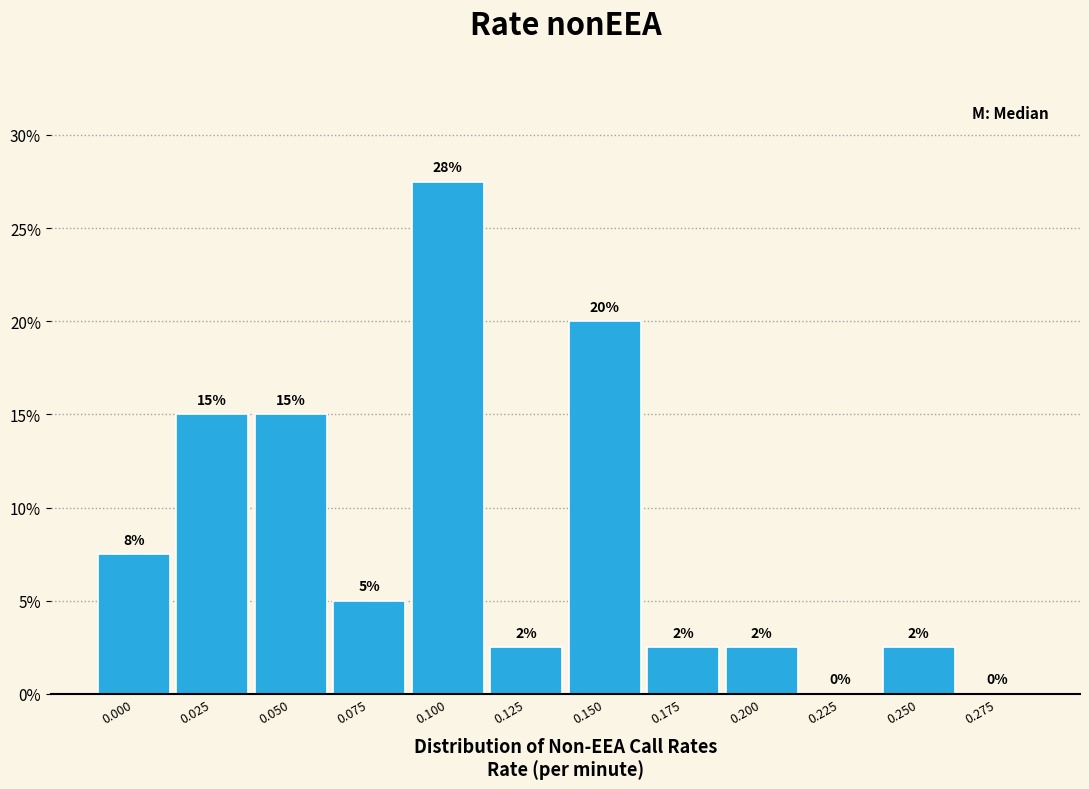

Between 0.100 and 0.150, which is larger?

0.100